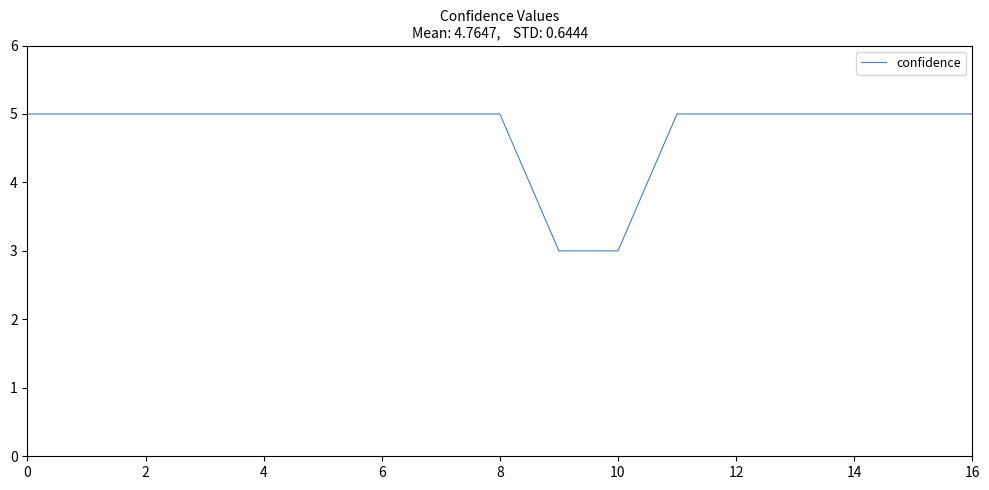

Does the chart display data point markers on the line(s)?

No